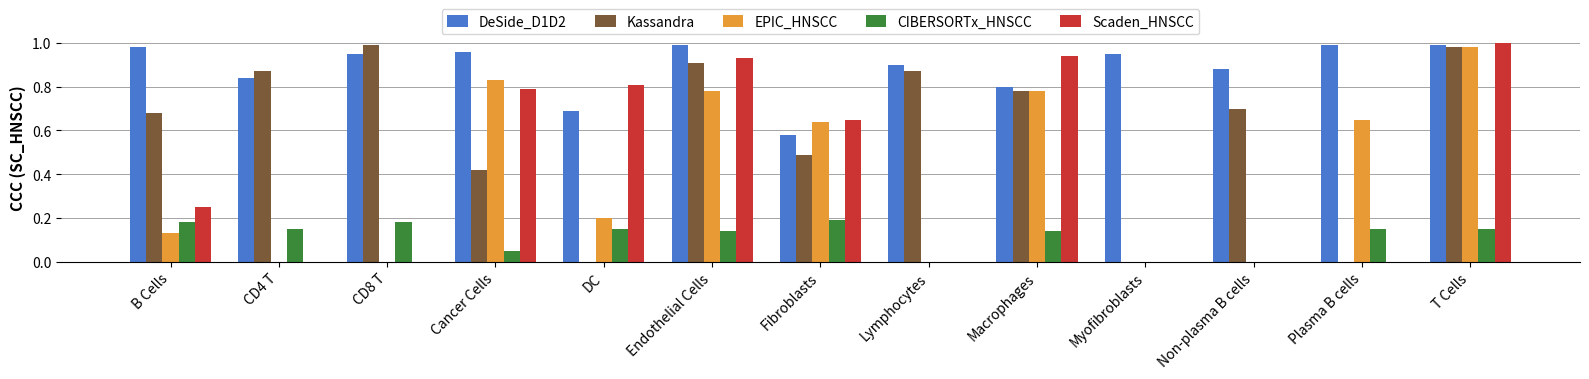

What is the sum of all DeSide_D1D2 values?

11.5